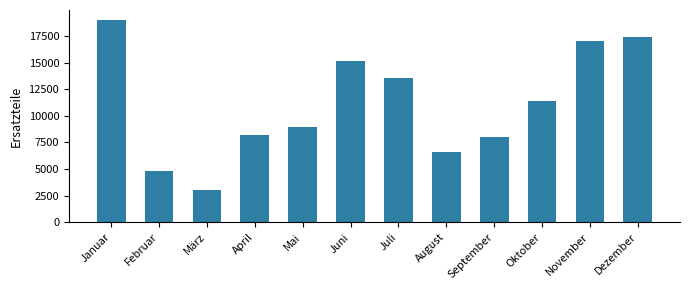

Are the bars grouped side by side (vs. stacked)?

No